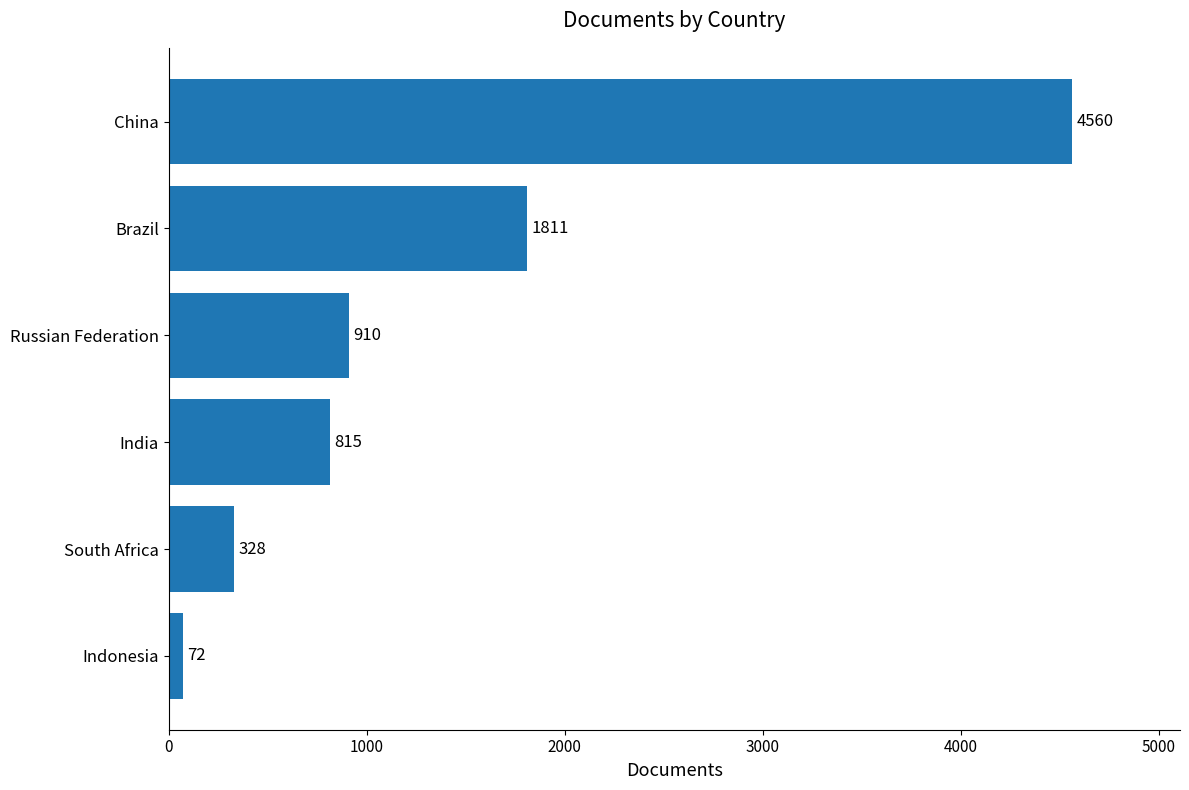

Reading bottom to top, extract all data points from this chart.

72	328	815	910	1811	4560